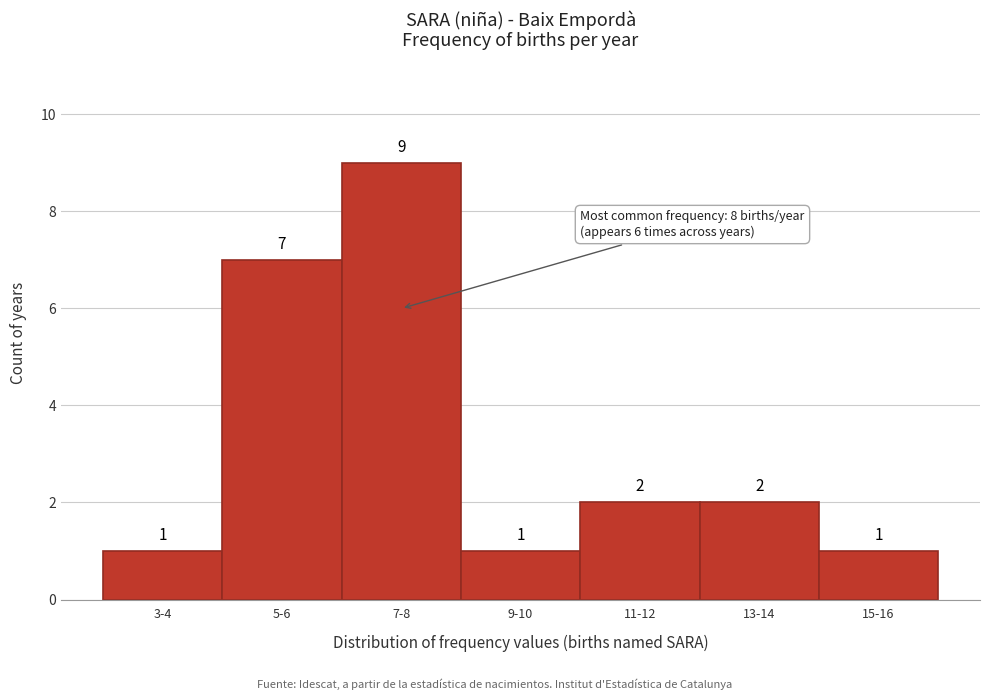

Reading left to right, extract all data points from this chart.

3-4=1	5-6=7	7-8=9	9-10=1	11-12=2	13-14=2	15-16=1